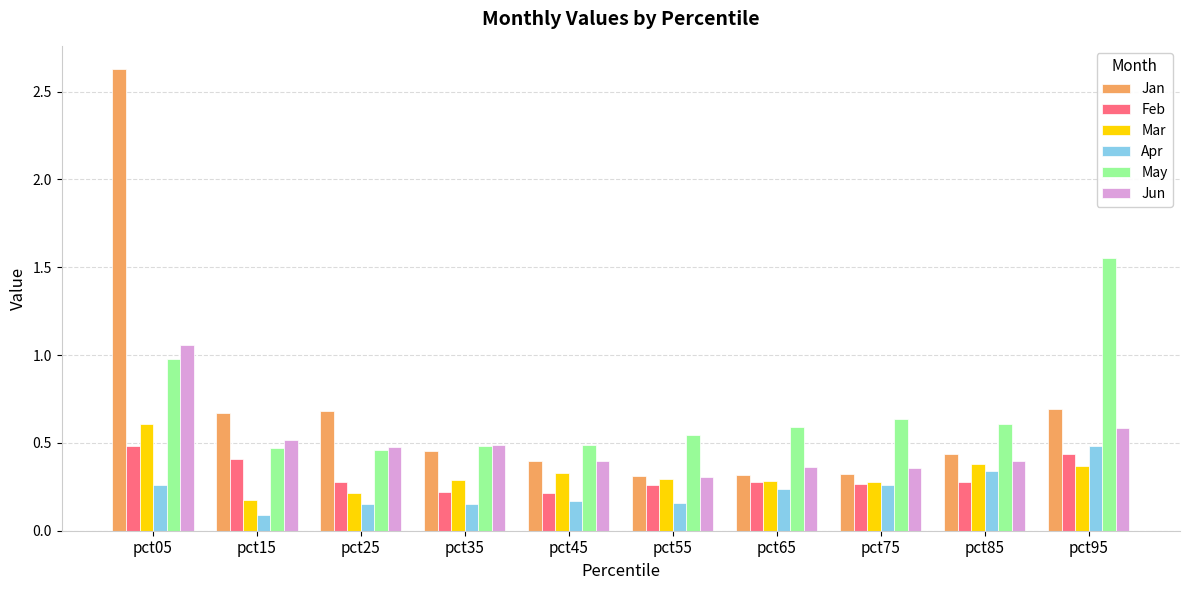

At which category is the sum across all series the highest?

pct05